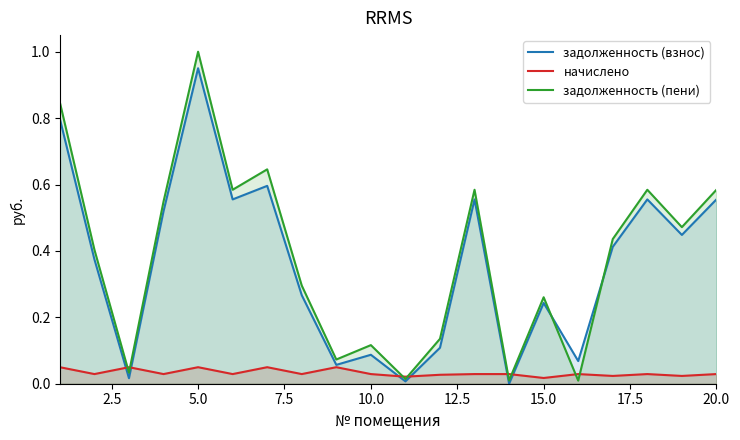

Rank the series by their maximum value, from highest to lowest.

задолженность (пени), задолженность (взнос), начислено